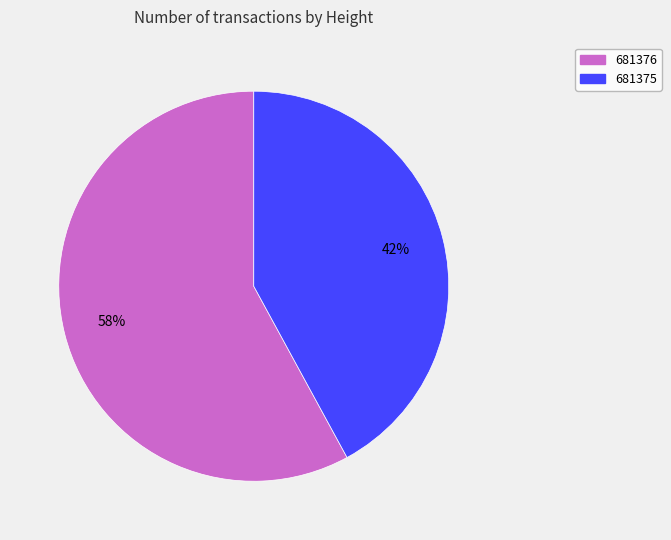

To the nearest percent, what is the difference between the 681375 and 681376 slice percentages?

16%